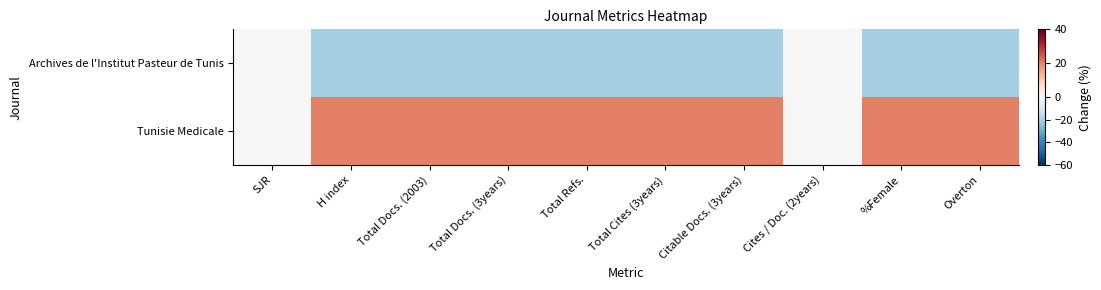

Rank the series at %Female from lowest to highest value.

Archives de l'Institut Pasteur de Tunis, Tunisie Medicale